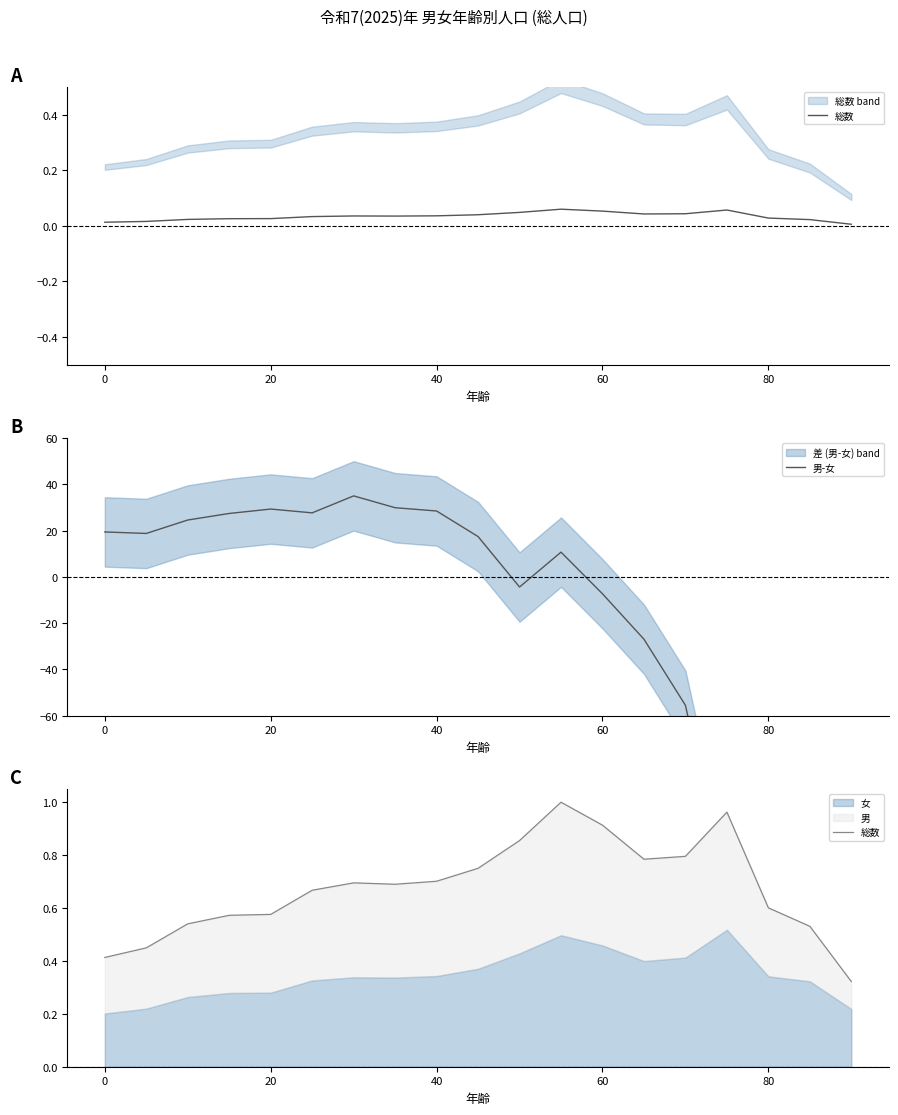

After their last crossing, which series has the higher values: 男-女 or 総数?

総数